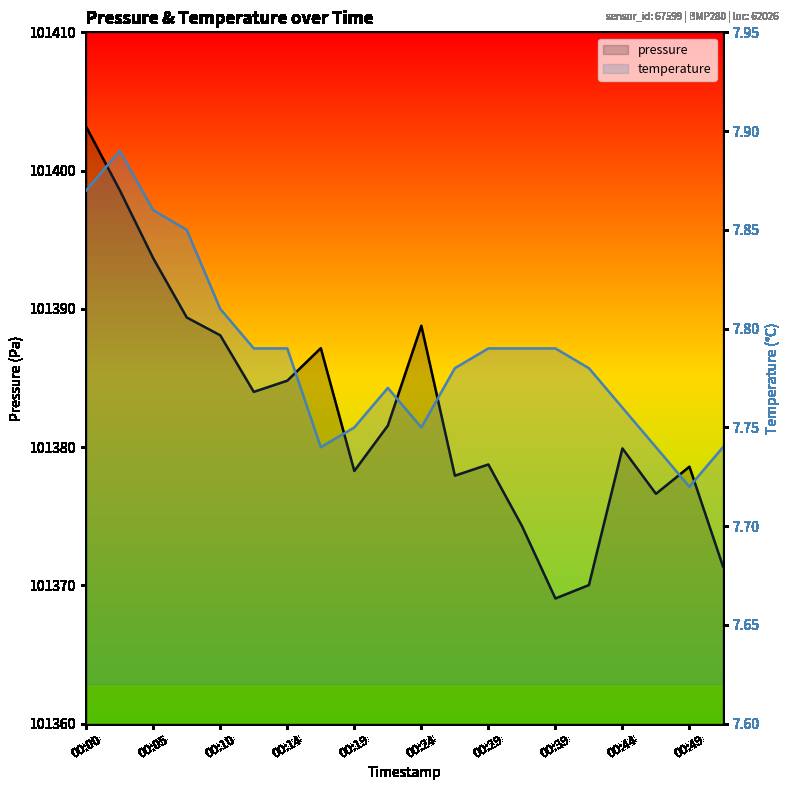

Is it true that temperature equals 12.9 at 00:14?

False